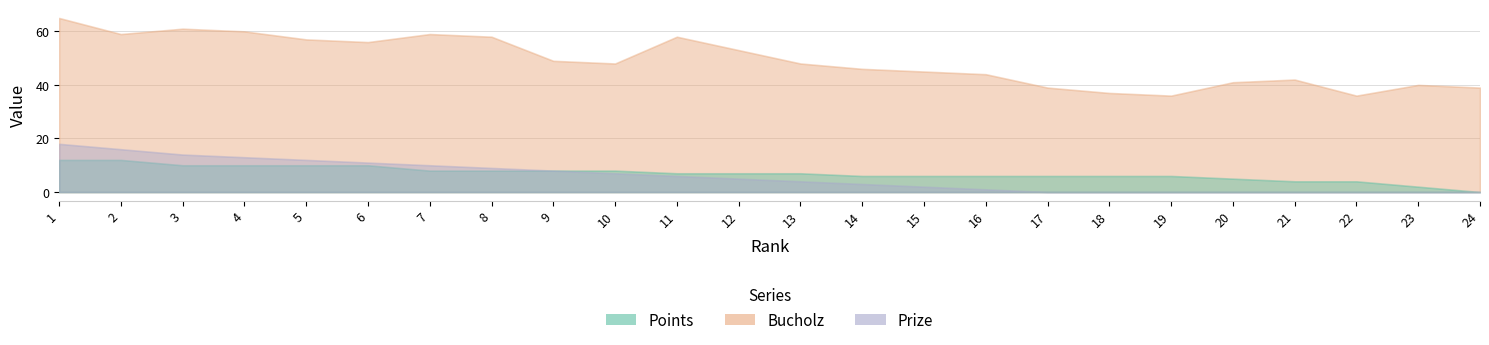

What is the value of the Prize point at the 11th from the left?

6